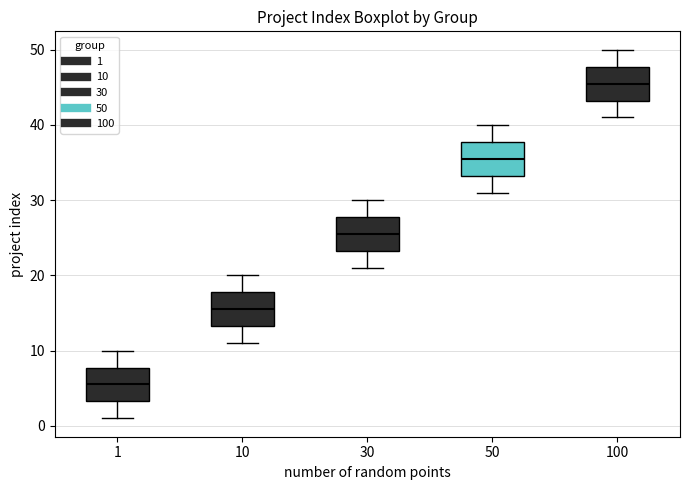

Where is the upper edge of the box at x = 10 on the y-axis? The values are not printed on the chart, so give them approximately, as read against the axis.

18